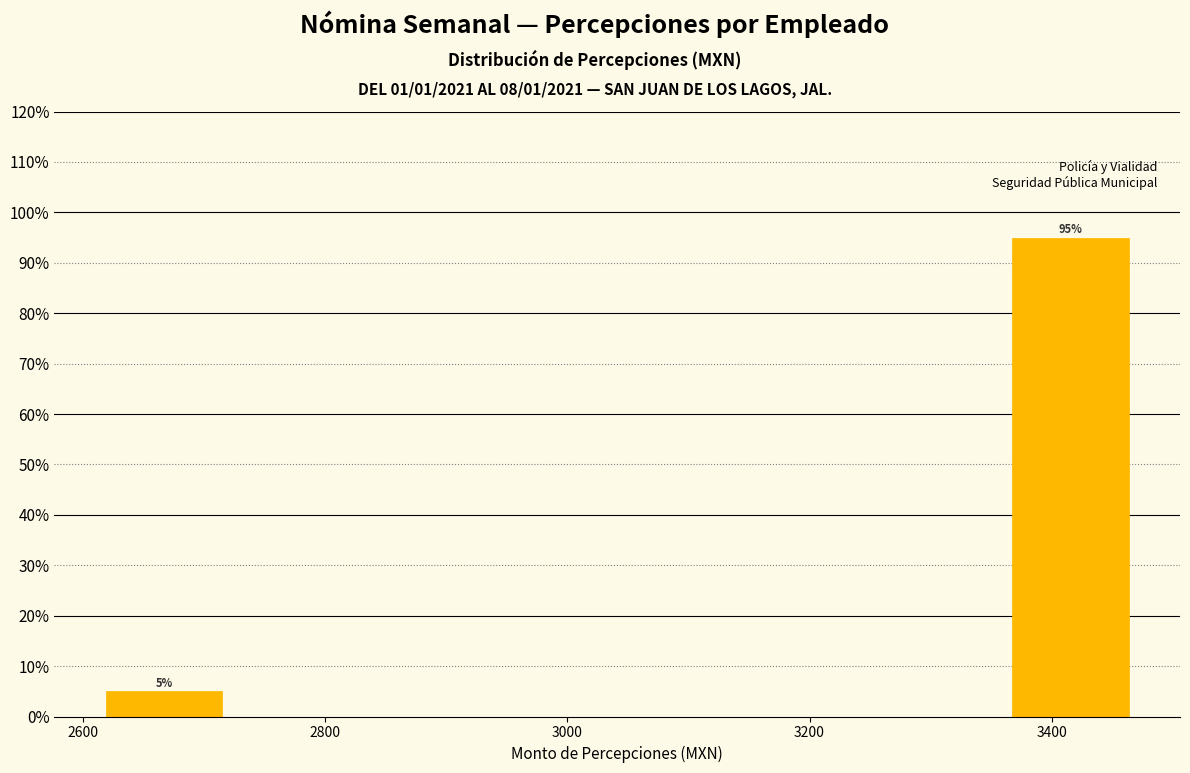

Over which range of the x-axis is the bar tallest?

3360 to 3460